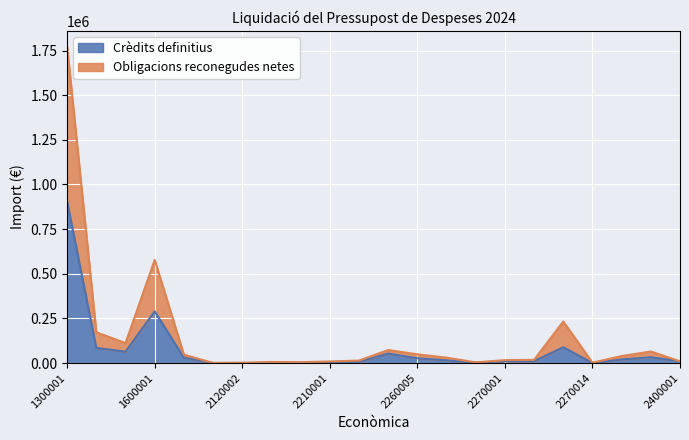

What is the spread (max minus min) of values at 2260011?

15365.0